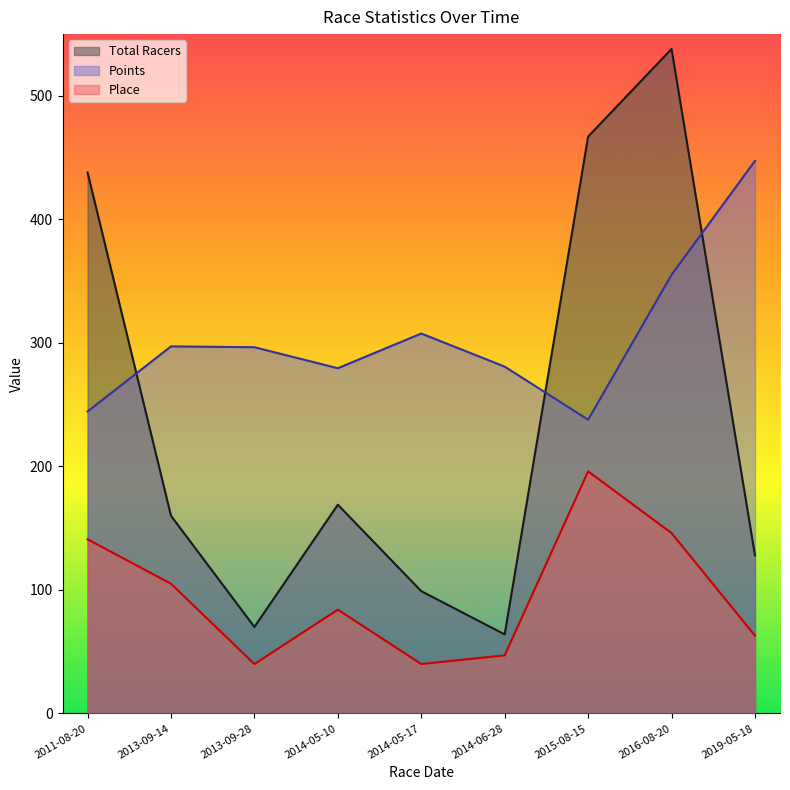

What is the approximate value of Place at 2014-05-10?

84.0